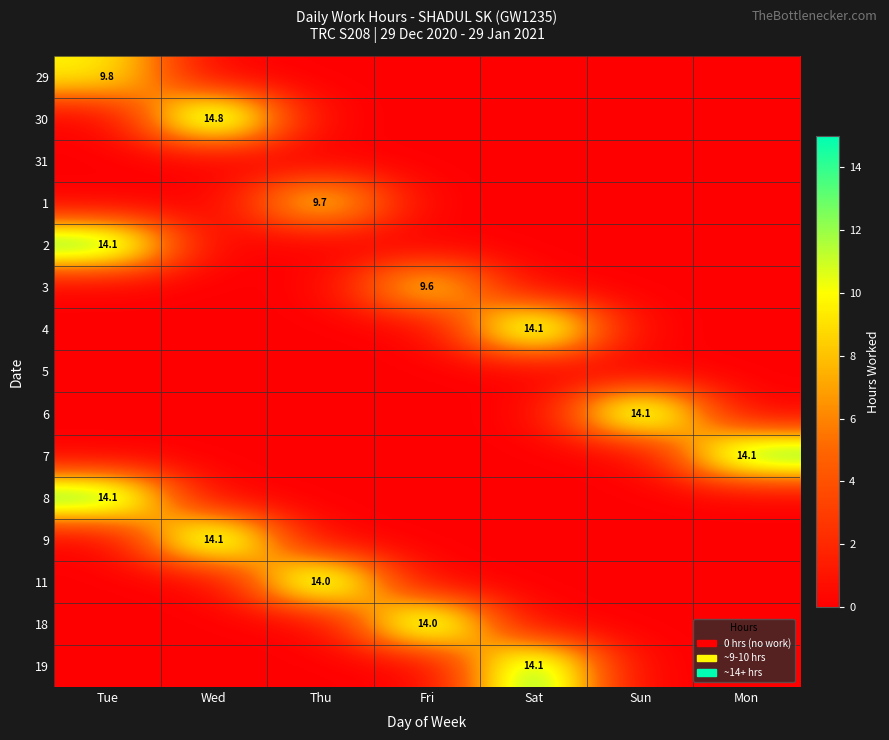

Count the number of categories in the chart.

7